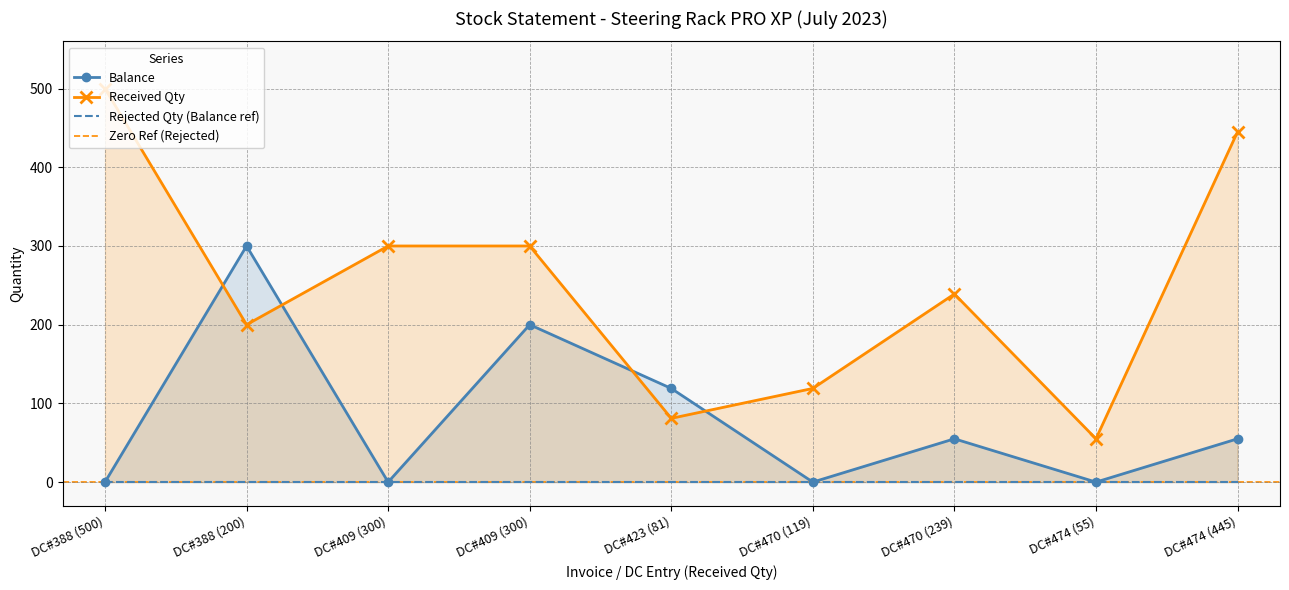

Is it true that received_qty equals 500 at DC#388 (500)?

True